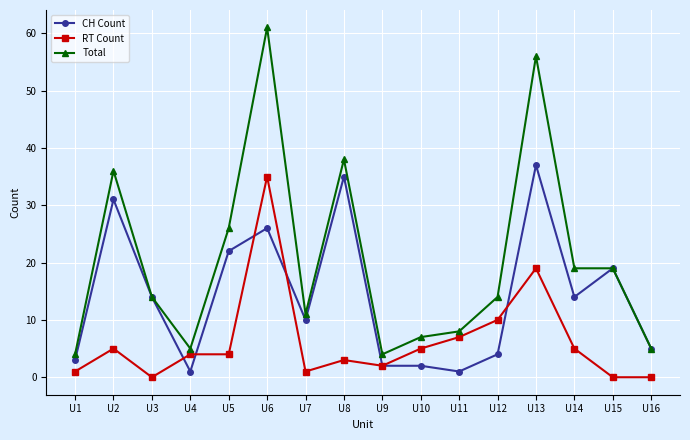

The RT Count series shows 10 at U12. True or false?

True